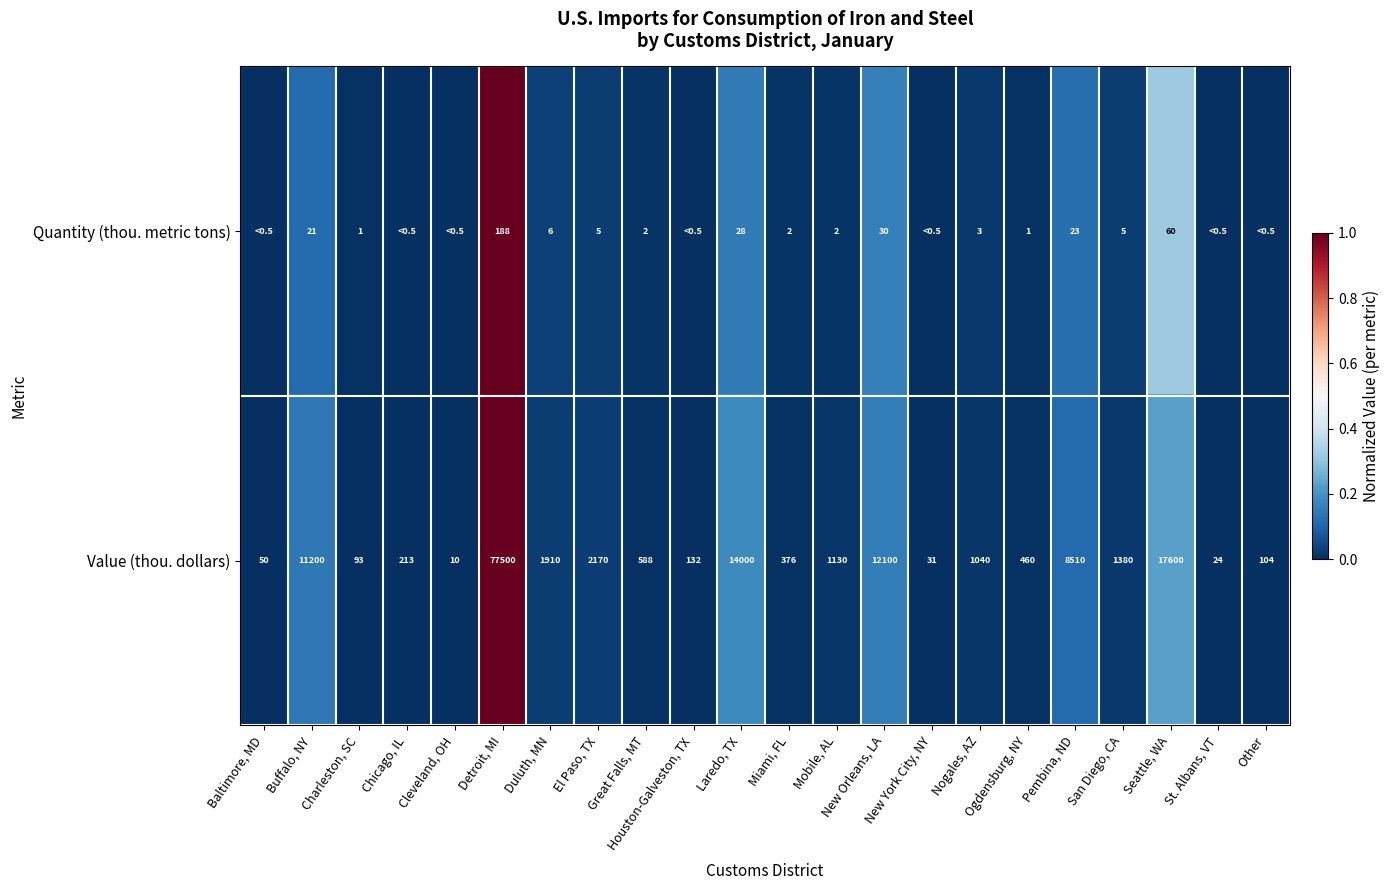

At Great Falls, MT, list the series in order from smallest to largest.

Quantity (thou. metric tons), Value (thou. dollars)